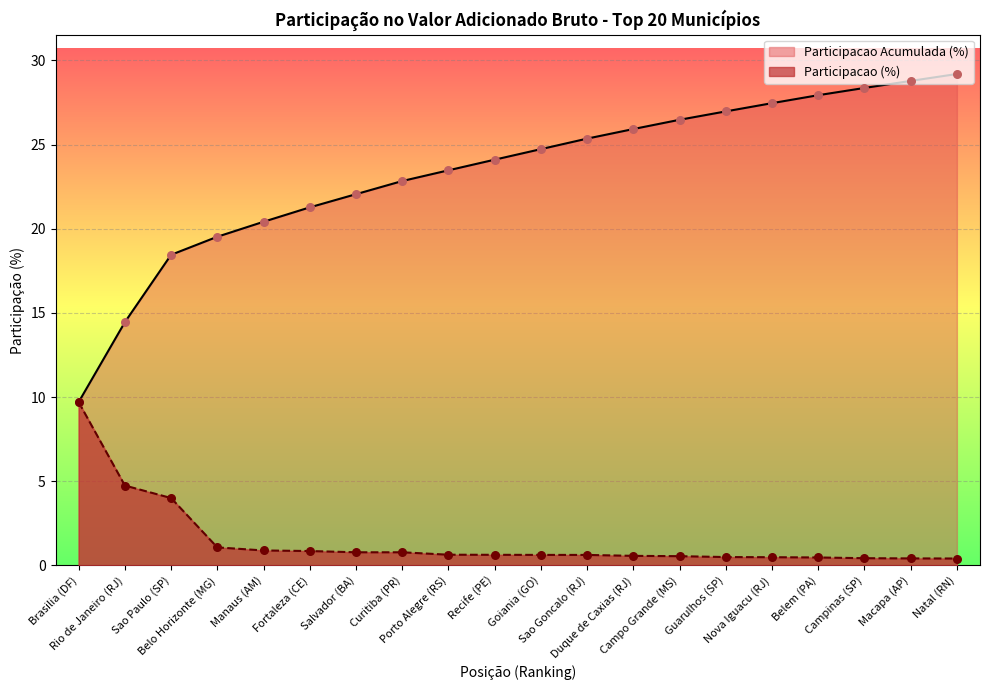

Which series contains the lowest Y value?

Participacao (%)